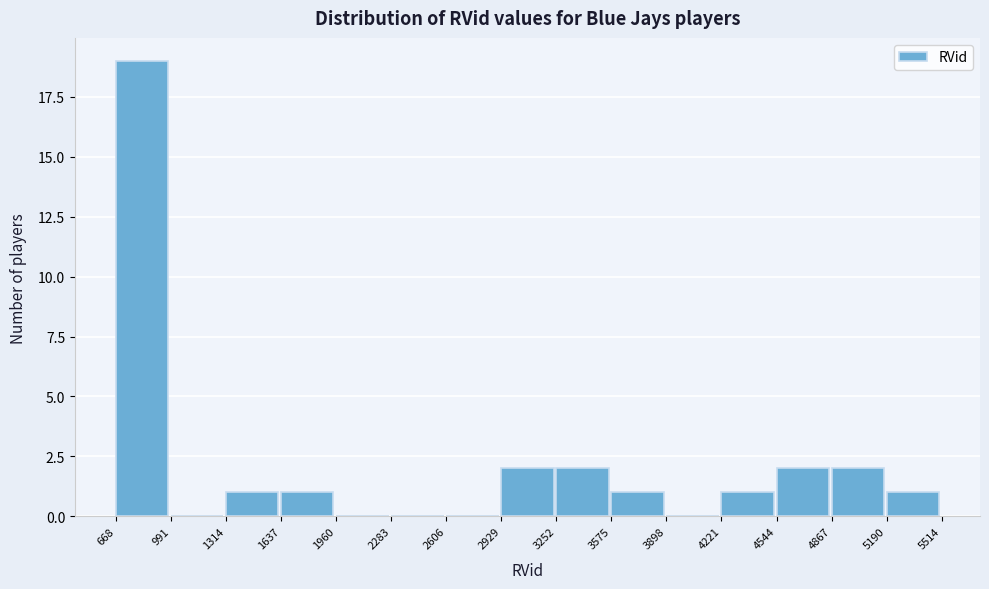

What is the height of the bar covering 3575 to 3898 on the x-axis? The values are not printed on the chart, so give them approximately, as read against the axis.

1